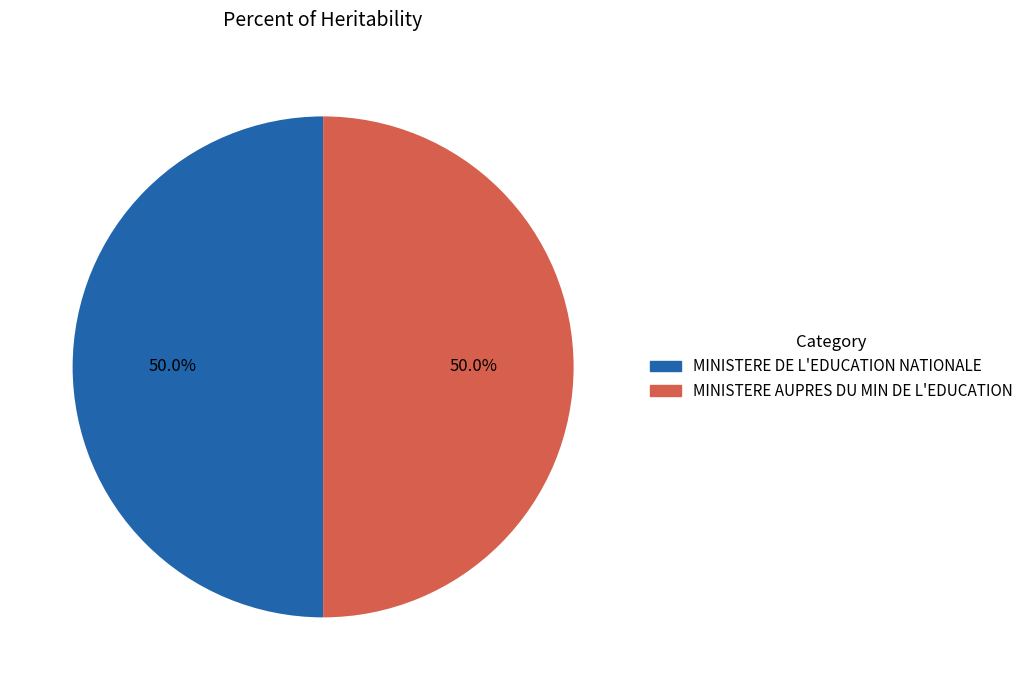

To the nearest percent, what is the average slice percentage?

50%